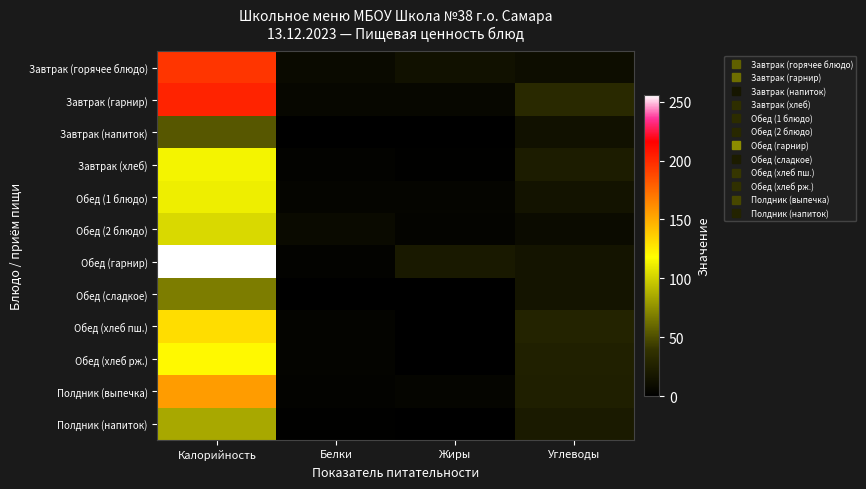

How many data points does each series have?

4